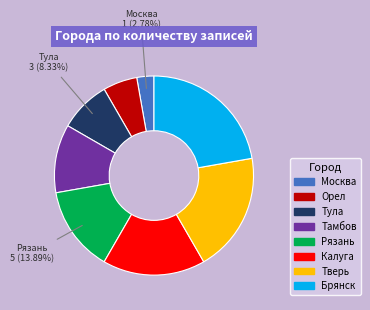

Rank the categories by value from lowest to highest.

Москва, Орел, Тула, Тамбов, Рязань, Калуга, Тверь, Брянск